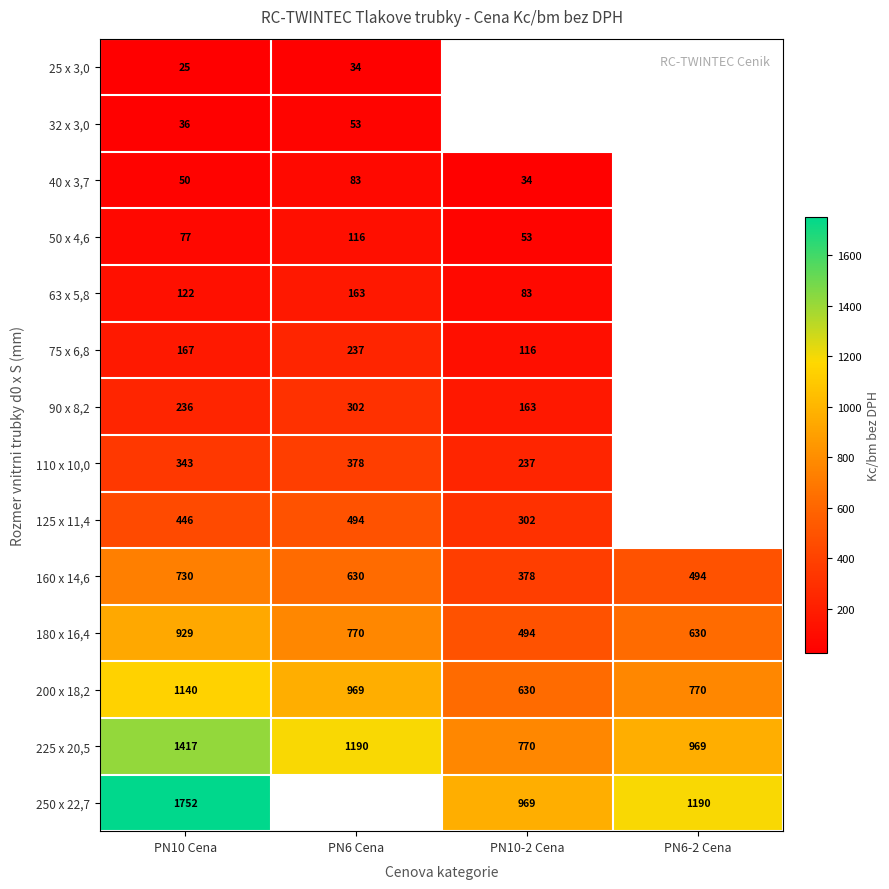

Where does the 160 x 14,6 series first go above 630?

PN10 Cena